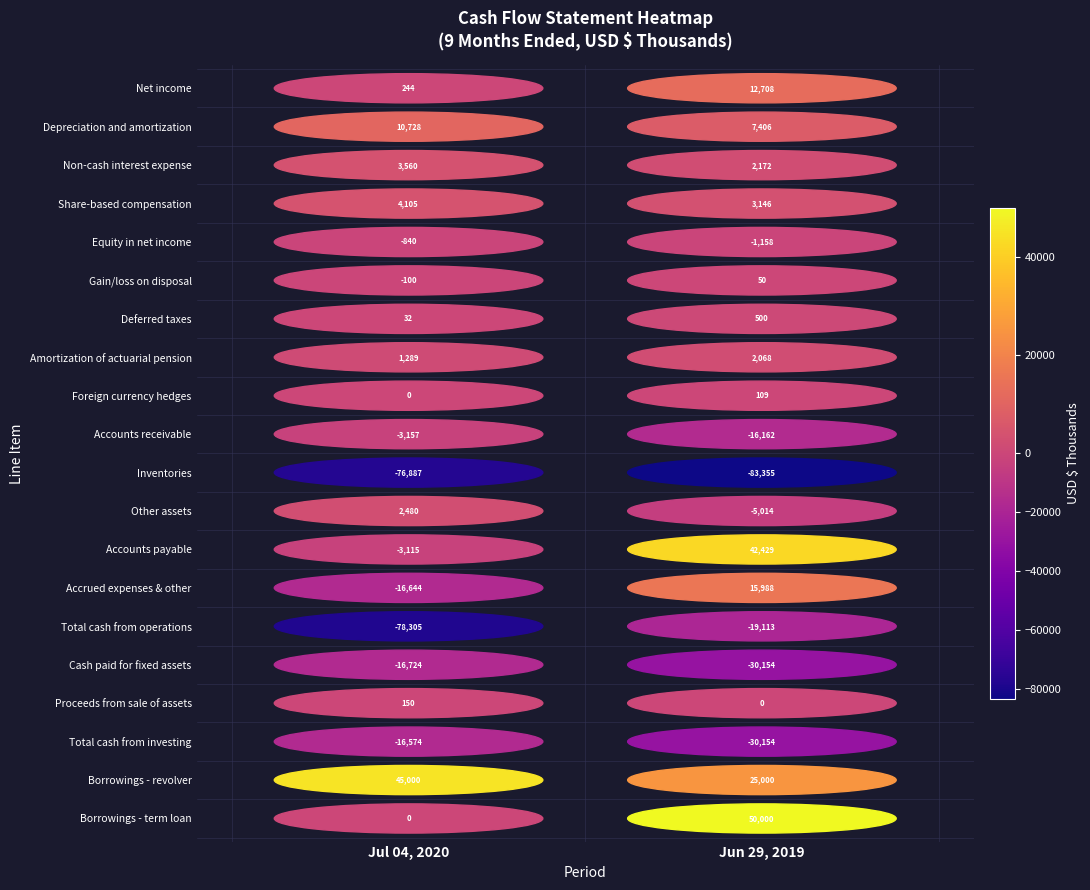

Which series has the largest range (max minus min)?

Total cash from operations